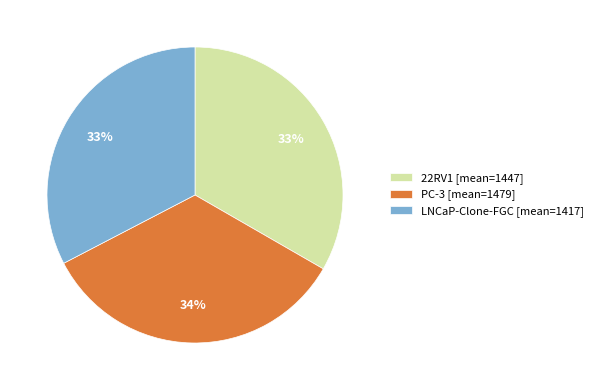

To the nearest percent, what is the combined percentage of PC-3 [mean=1479] and LNCaP-Clone-FGC [mean=1417]?

67%